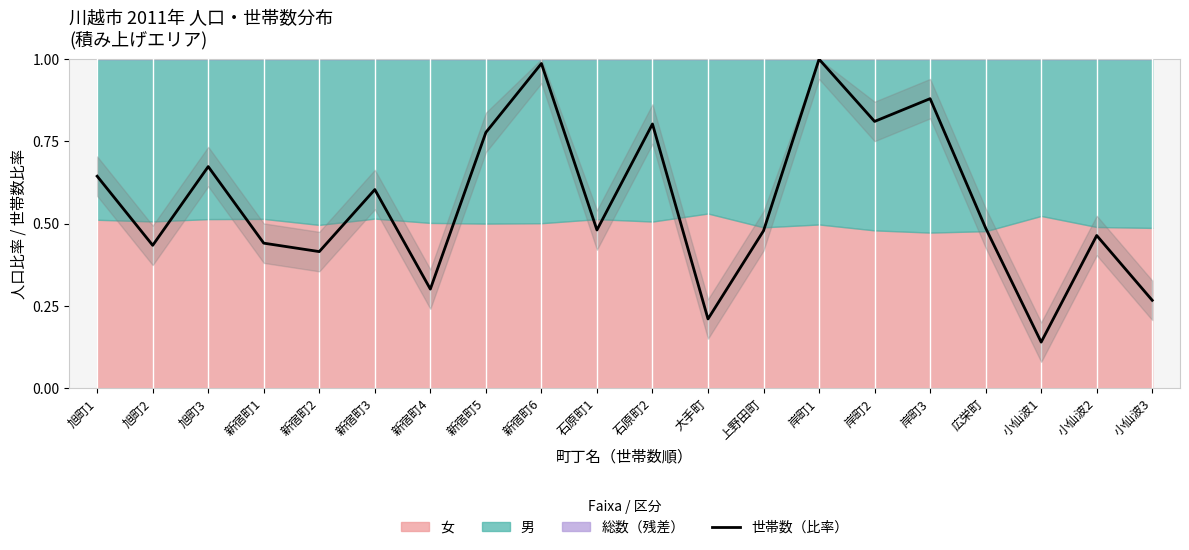

What is the average value?

0.6